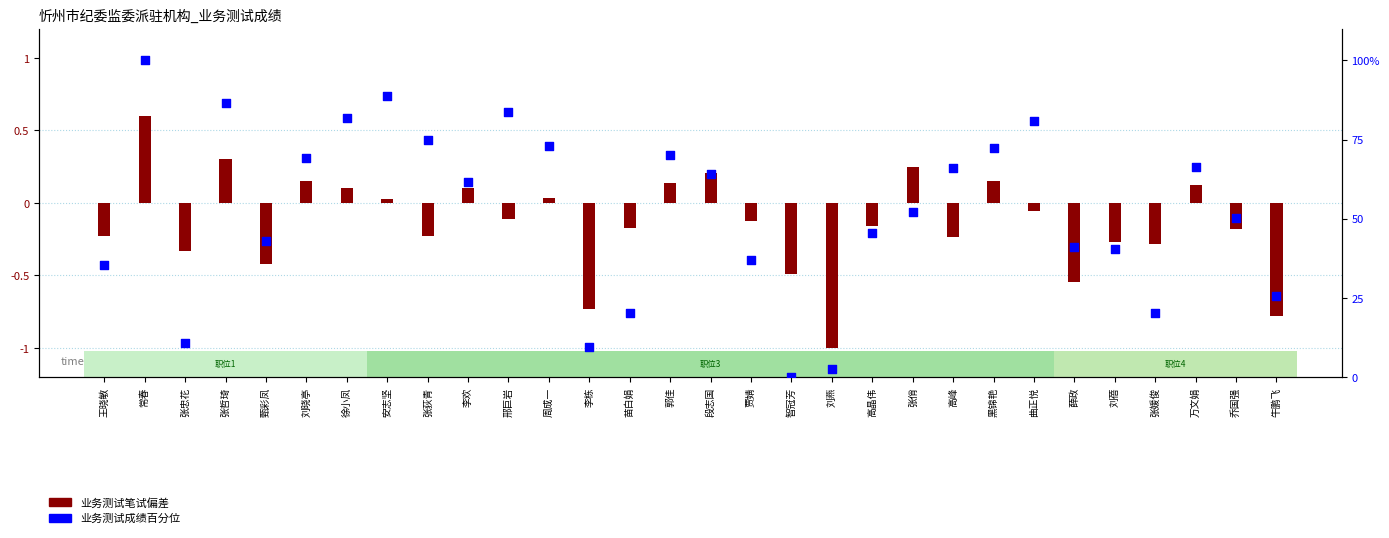

What is the total value across all series at 周成一?

73.1